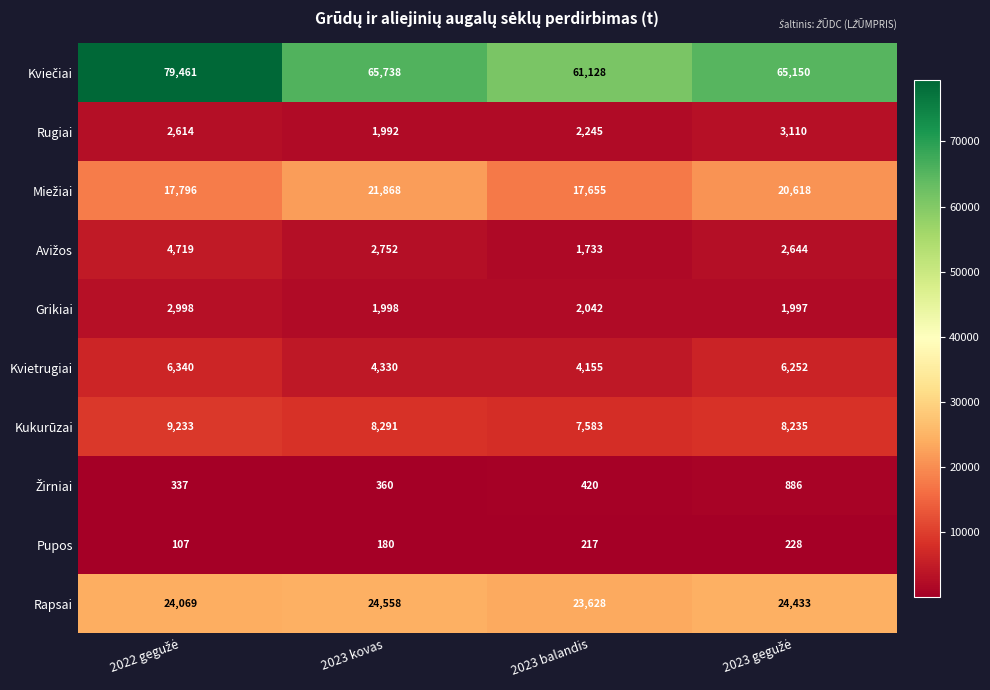

At how many categories does at least one series exceed 48130?

4